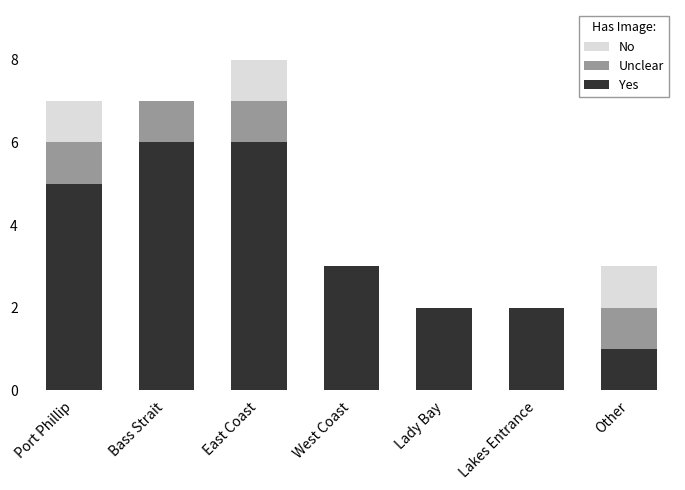

What are all the series names shown in the legend?

No, Unclear, Yes